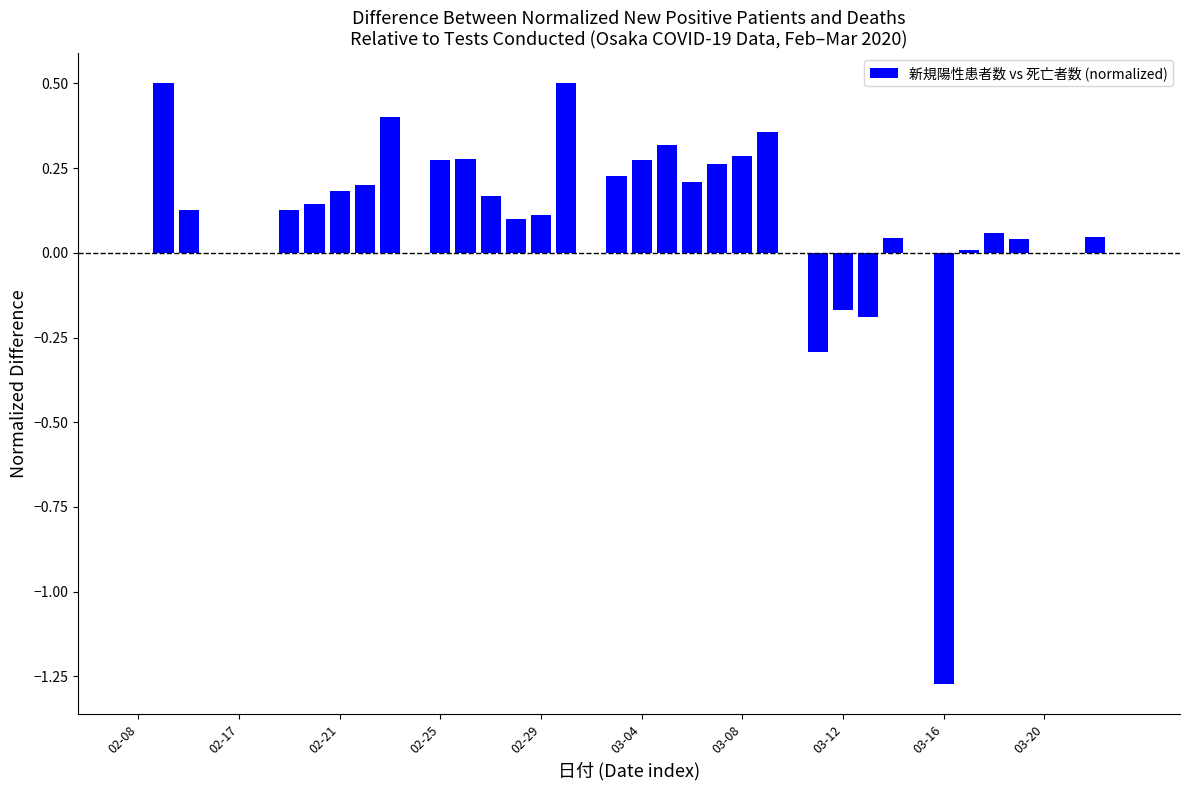

What is the maximum value shown in the chart?

0.5